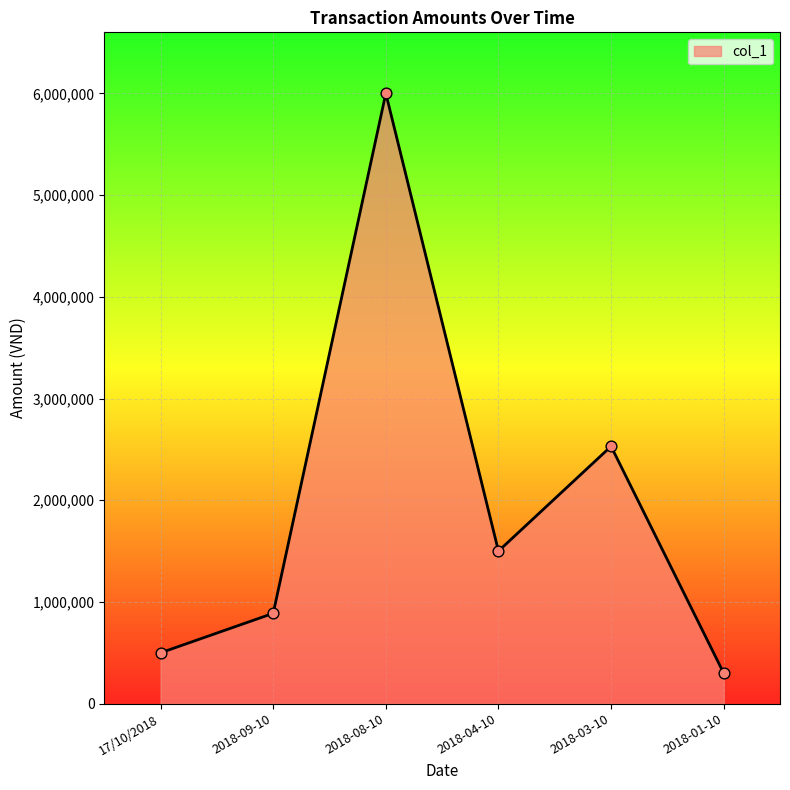

What is the change in value from 2018-04-10 to 2018-03-10?

+1030000